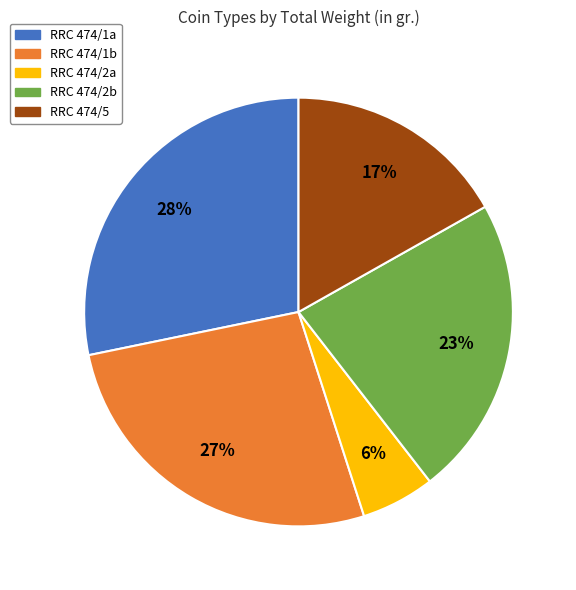

Count the number of slices in the pie.

5